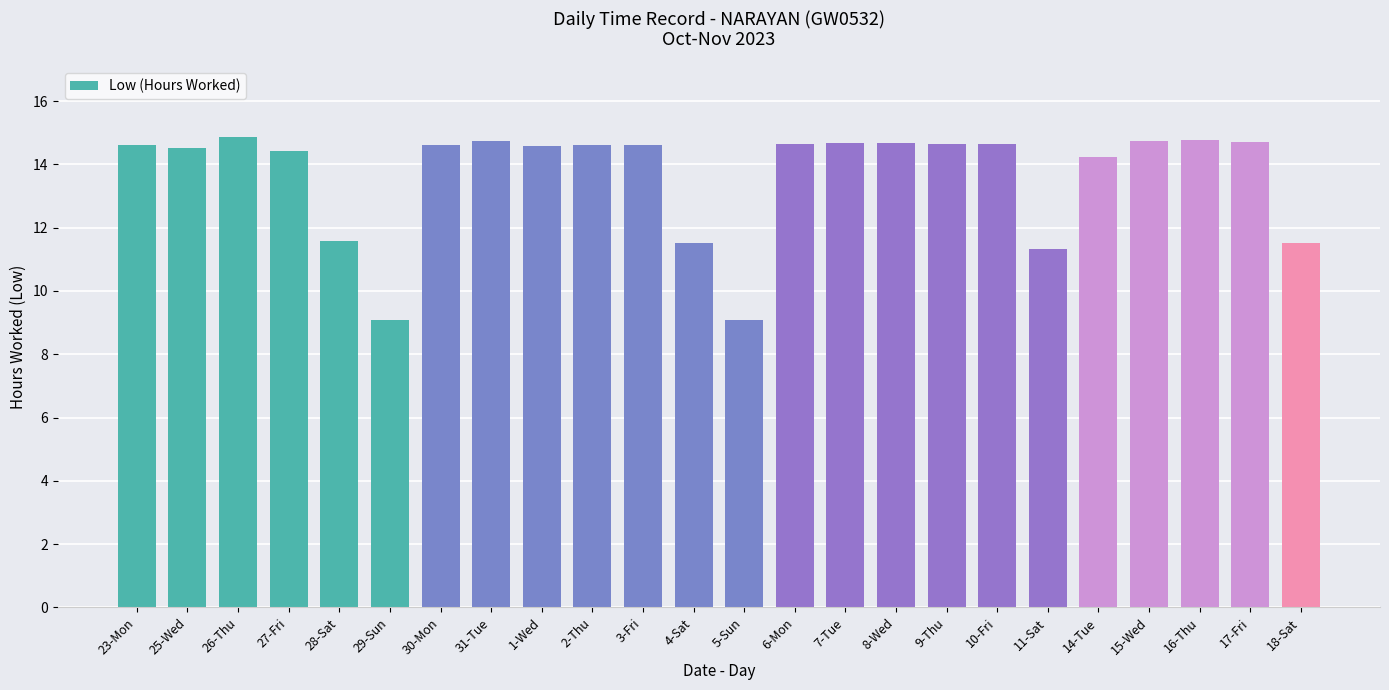

The chart shows a value of 14.6 at 23-Mon. True or false?

True